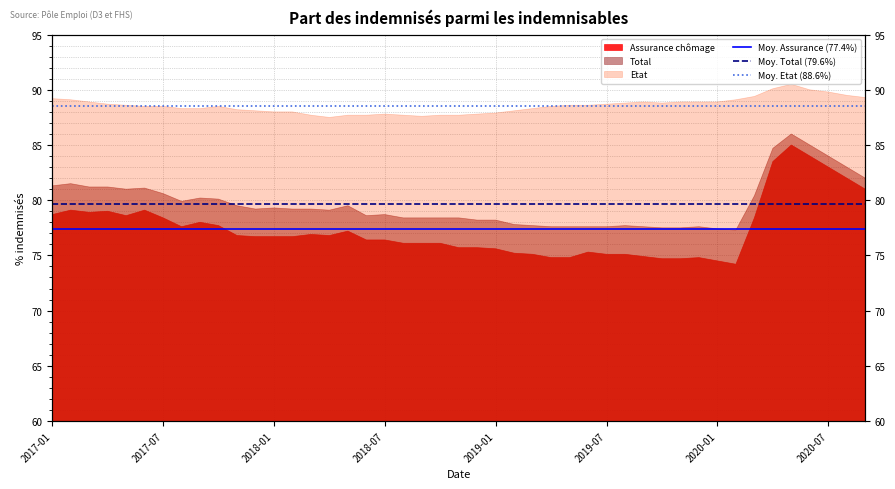

At which label does Moy. Assurance (77.4%) reach its minimum?

2017-01